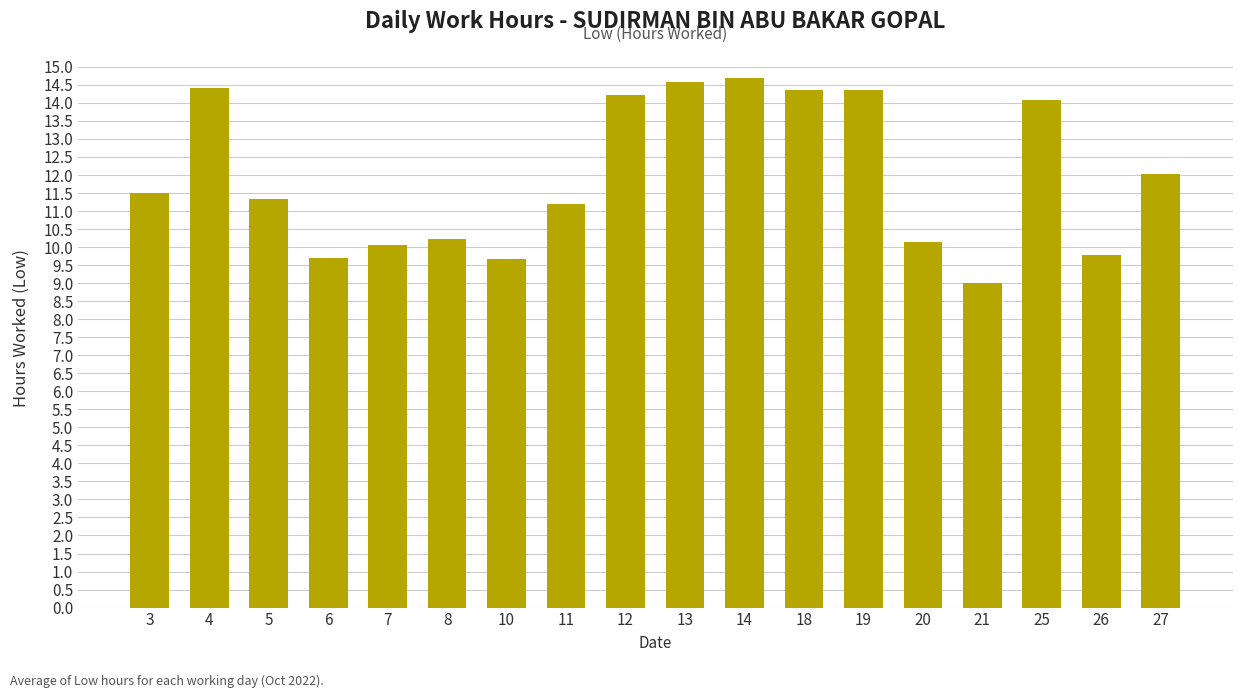

Between 13 and 4, which is larger?

13